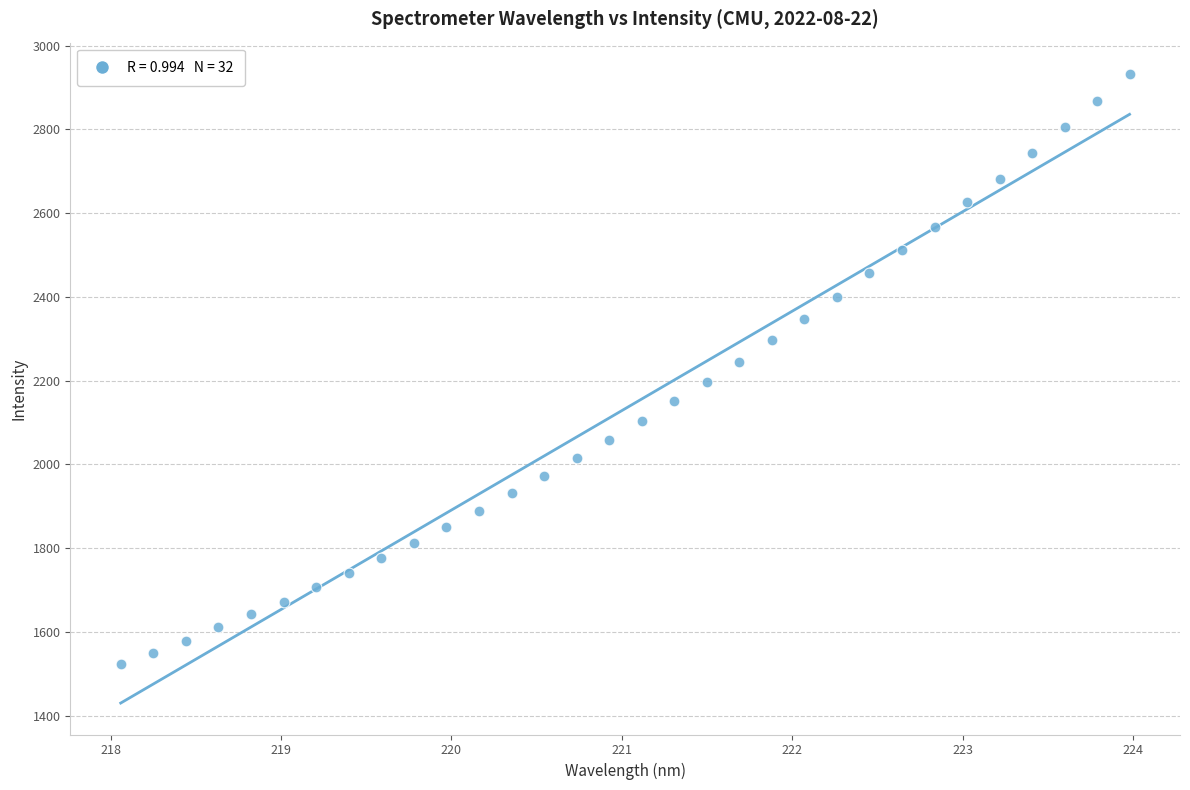

What is the range of X values (max minus min)?

5.9